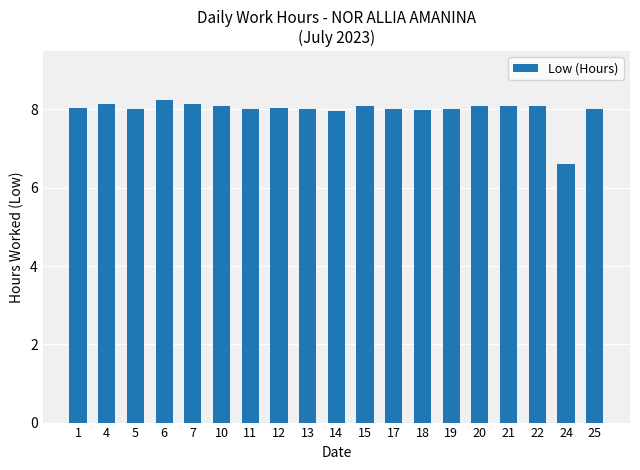

What is the sum of the values at 10 and 19?

16.1